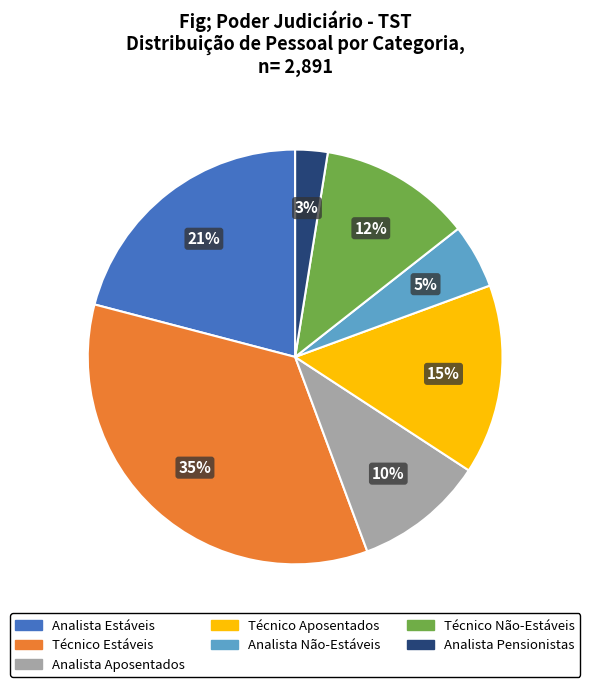

To the nearest percent, what is the difference between the largest and smallest slice percentages?

32%